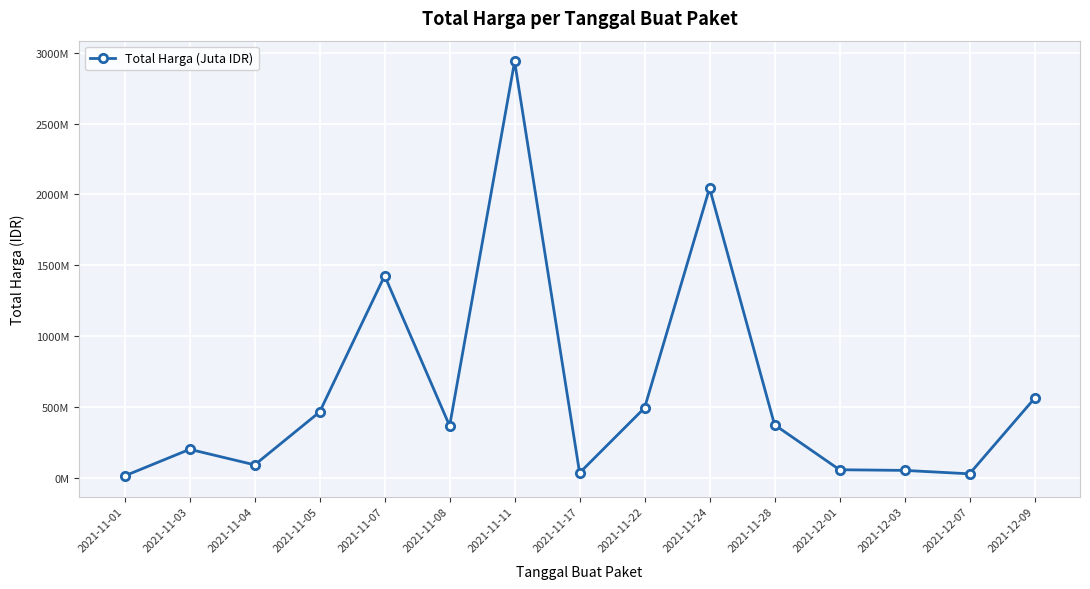

Which label corresponds to the smallest value in the chart?

2021-11-01